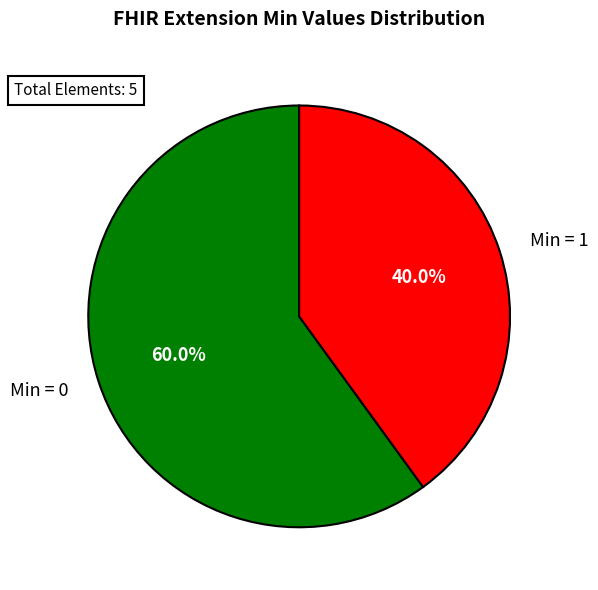

How many segments does this pie chart have?

2